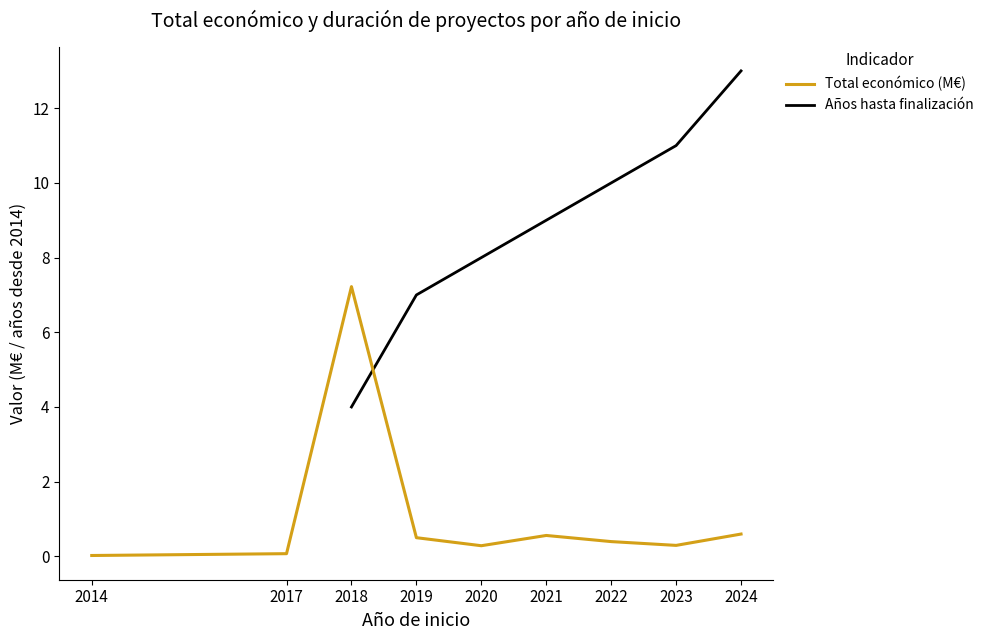

The Años hasta finalización series shows 5.8 at 2018. True or false?

False